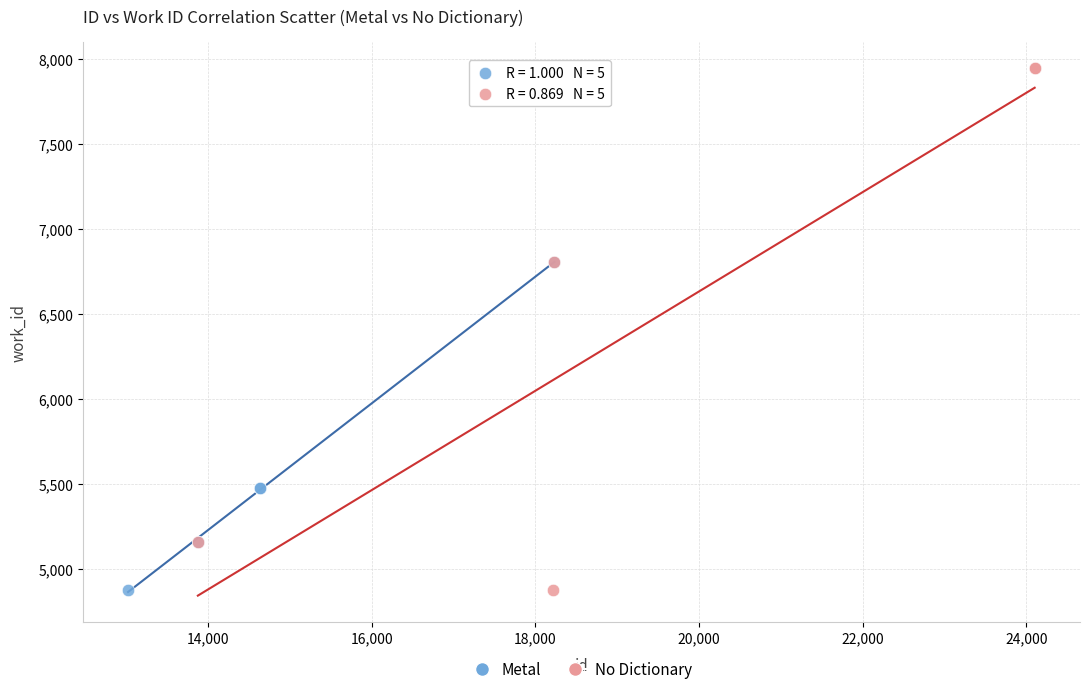

Which series contains the highest Y value?

No Dictionary